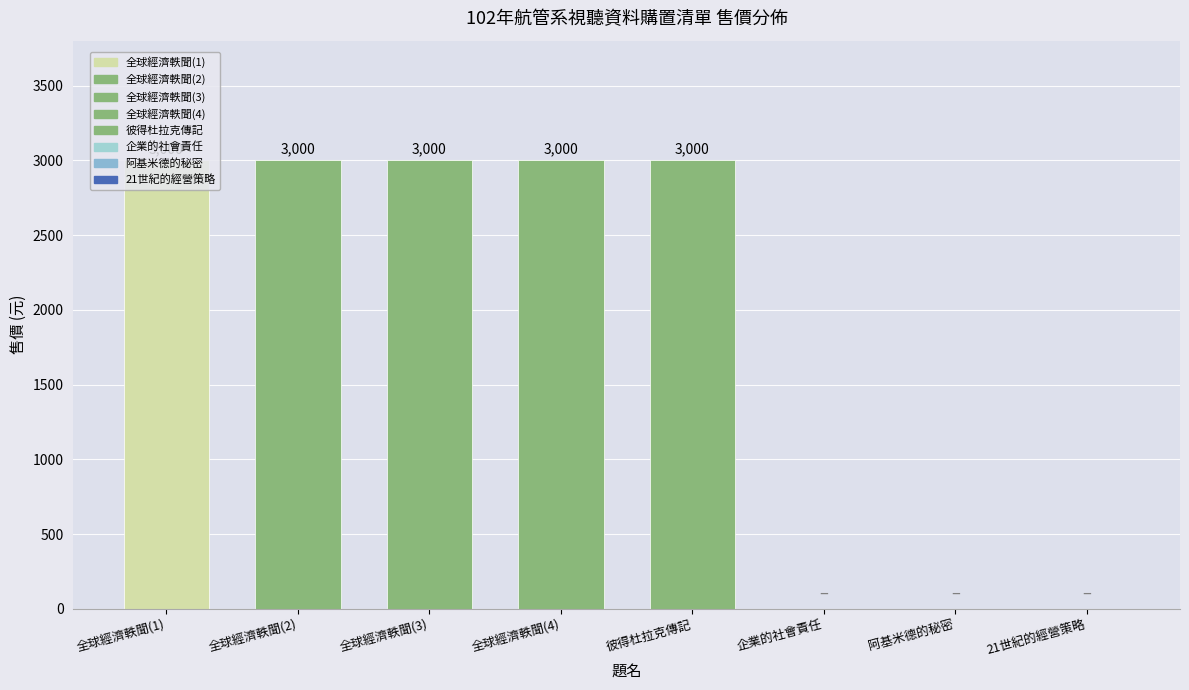

How many data points are less than 3000?

3